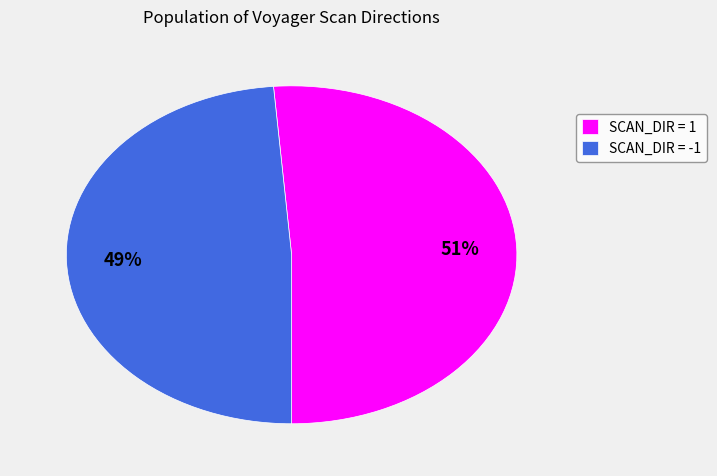

Which slice is the smallest?

SCAN_DIR = -1